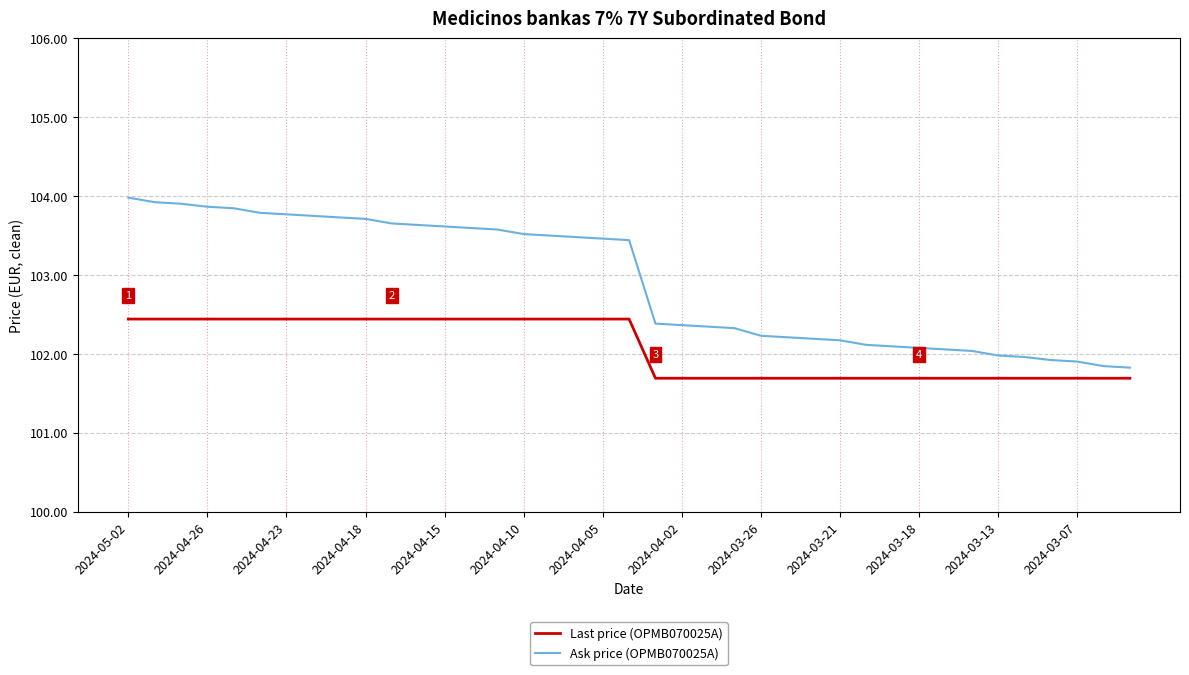

Which series has the largest range (max minus min)?

Ask price (OPMB070025A)